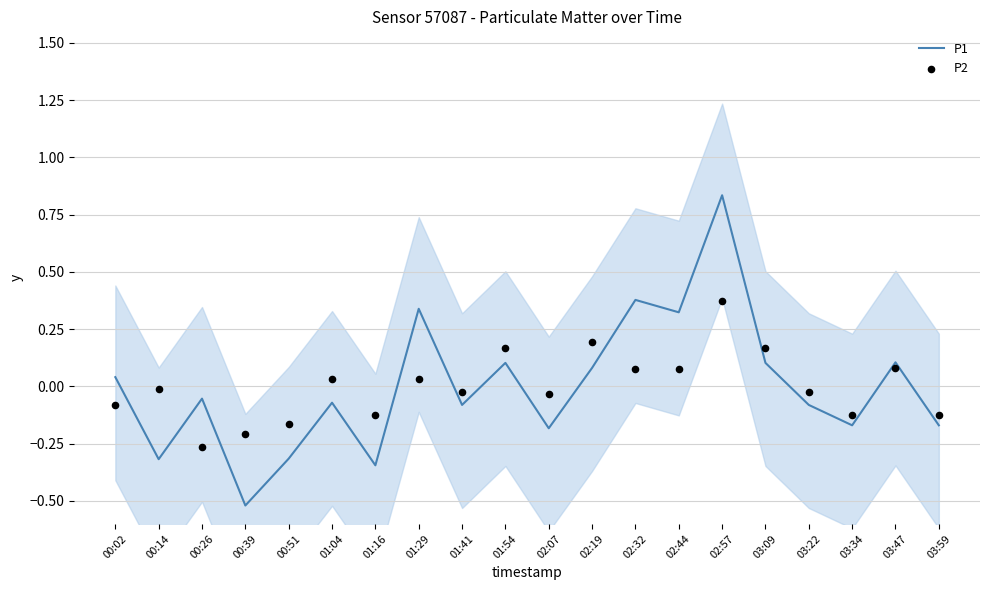

Which series reaches the maximum Y coordinate?

P1